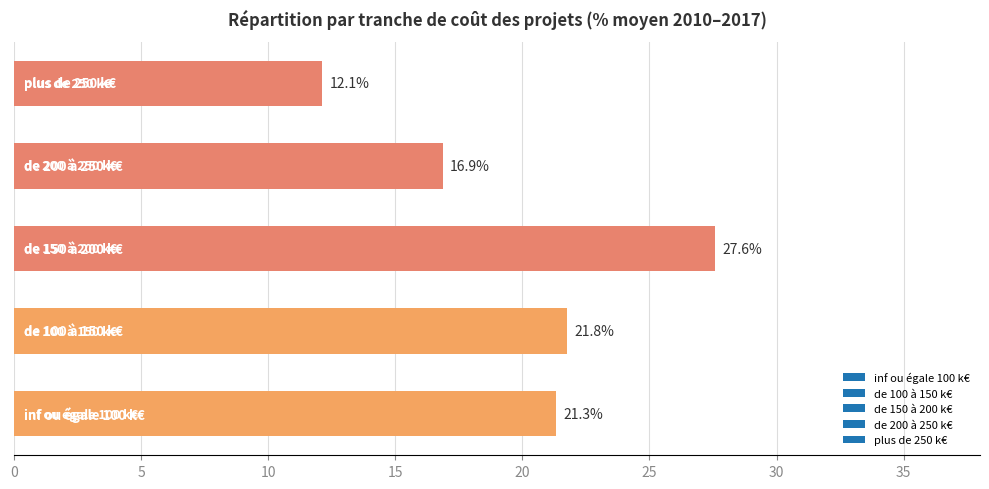

What is the average value?

19.9